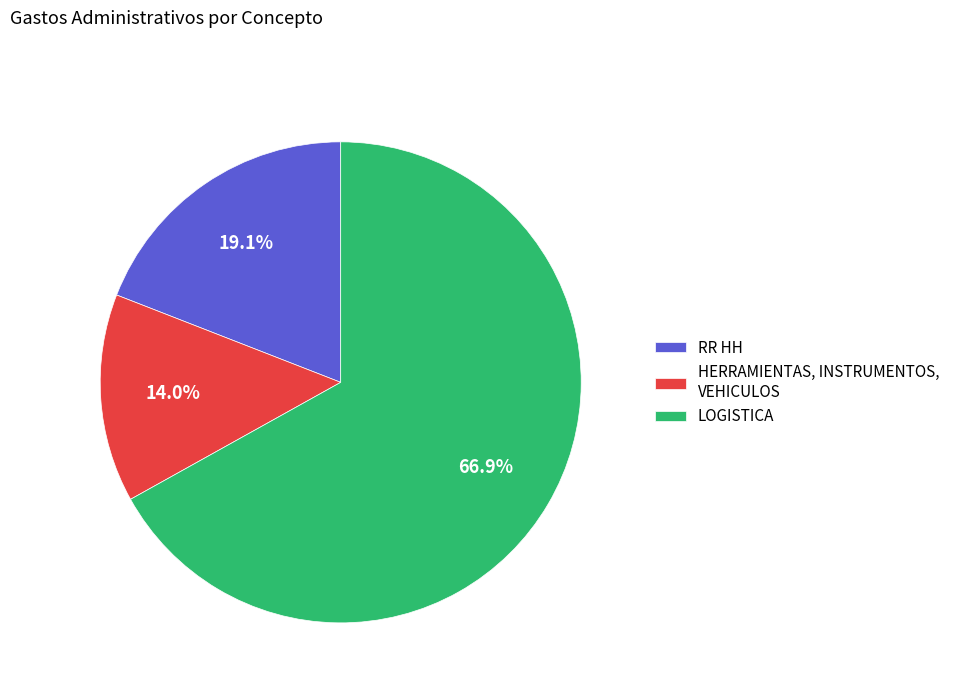

To the nearest percent, what is the average slice percentage?

33%